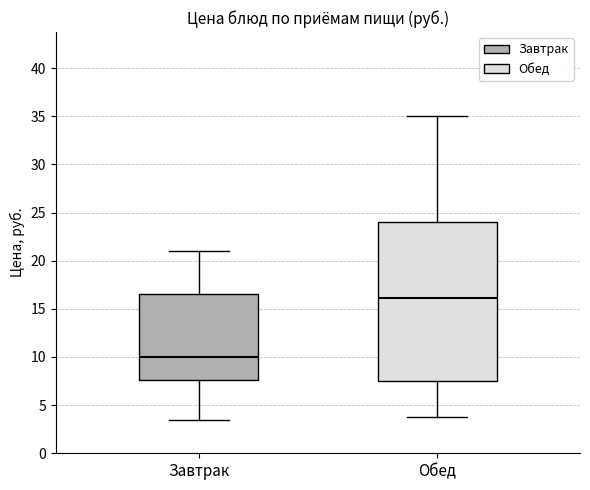

Reading left to right, read every box against the y-axis: the position of its median line, the range the box covers, and the ends of its whiskers. The values are not printed on the chart, so give them approximately, as read against the axis.

Завтрак: median 10.0, box 7.5 to 16.5, whiskers 3.5 to 21.0
Обед: median 16.0, box 7.5 to 24.0, whiskers 4.0 to 35.0